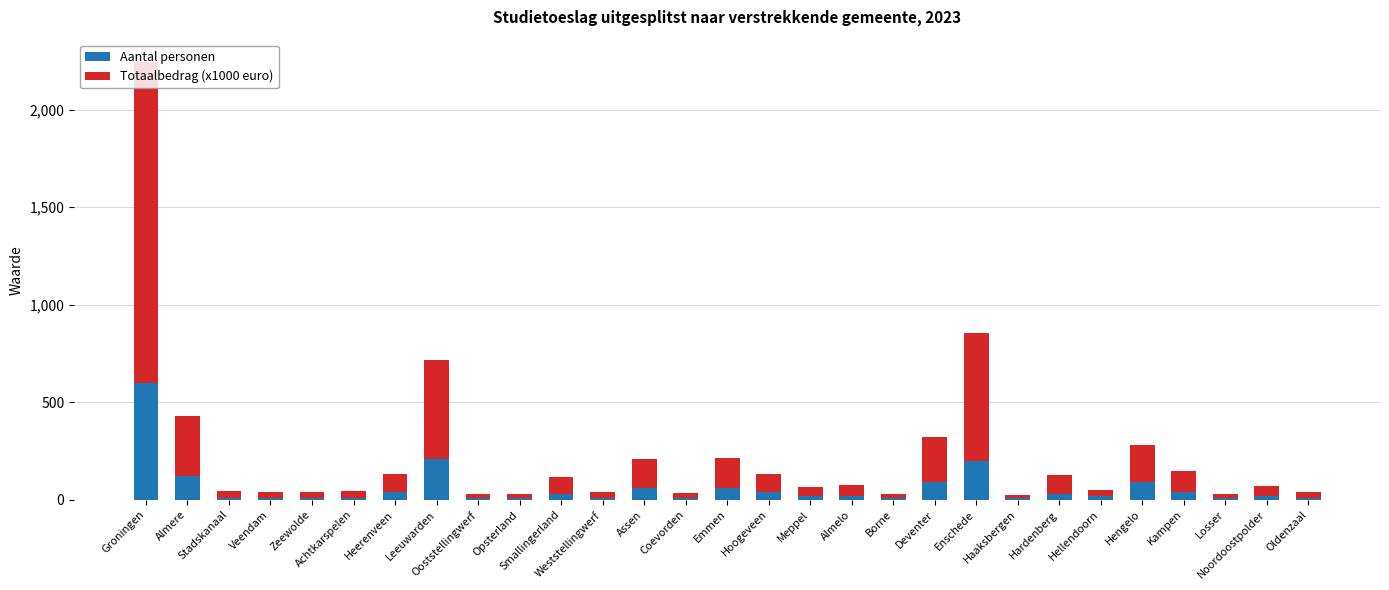

Count the number of data series in this chart.

2